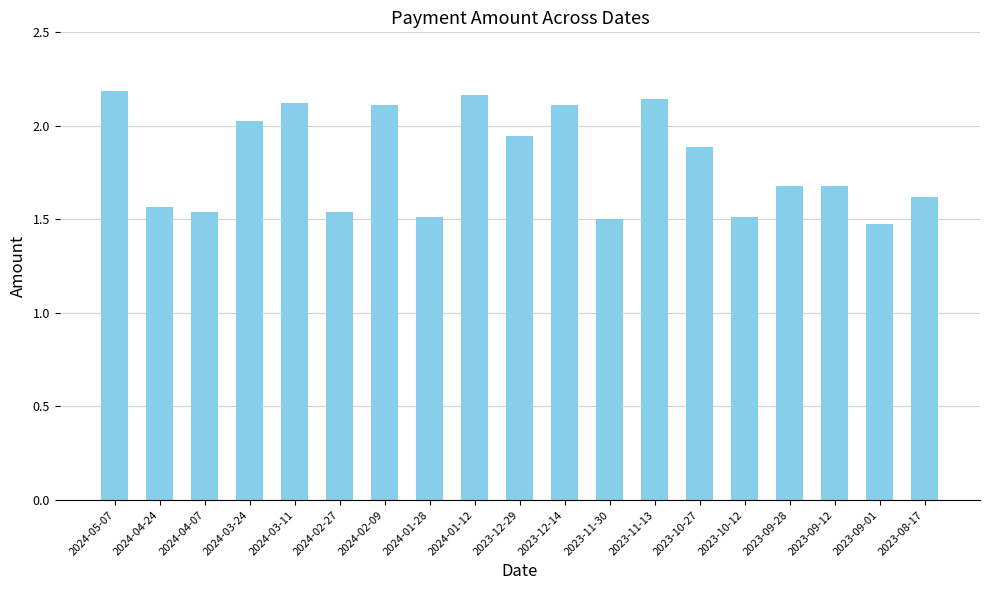

What is the label of the 10th bar from the right?

2023-12-29